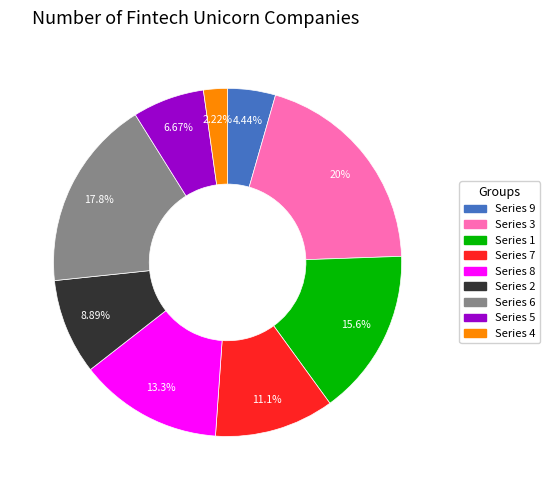

How many segments does this pie chart have?

9